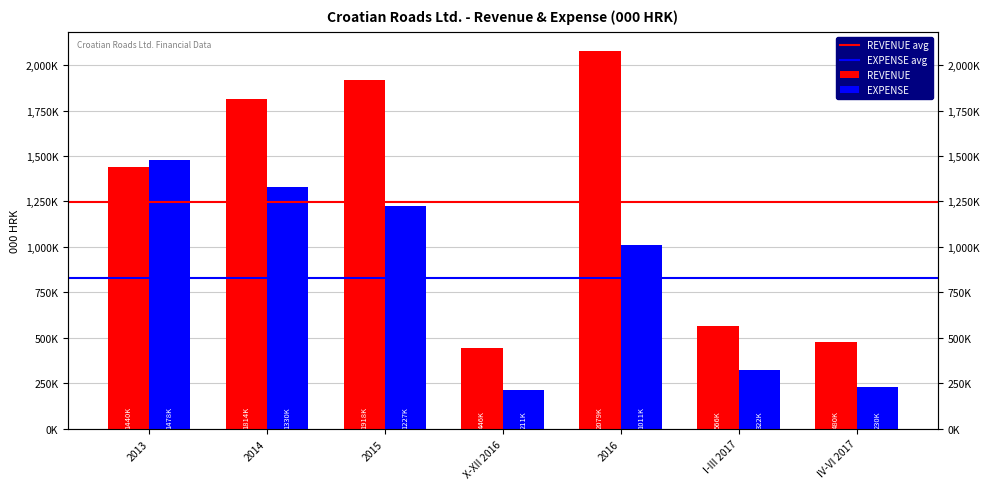

At which category is the sum across all series the highest?

2015